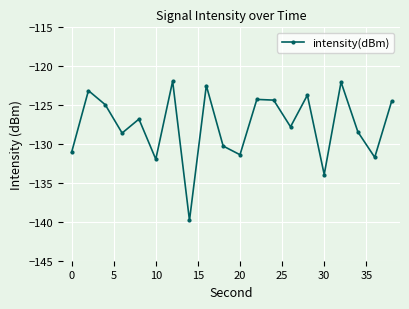

What is the average value?

-127.7